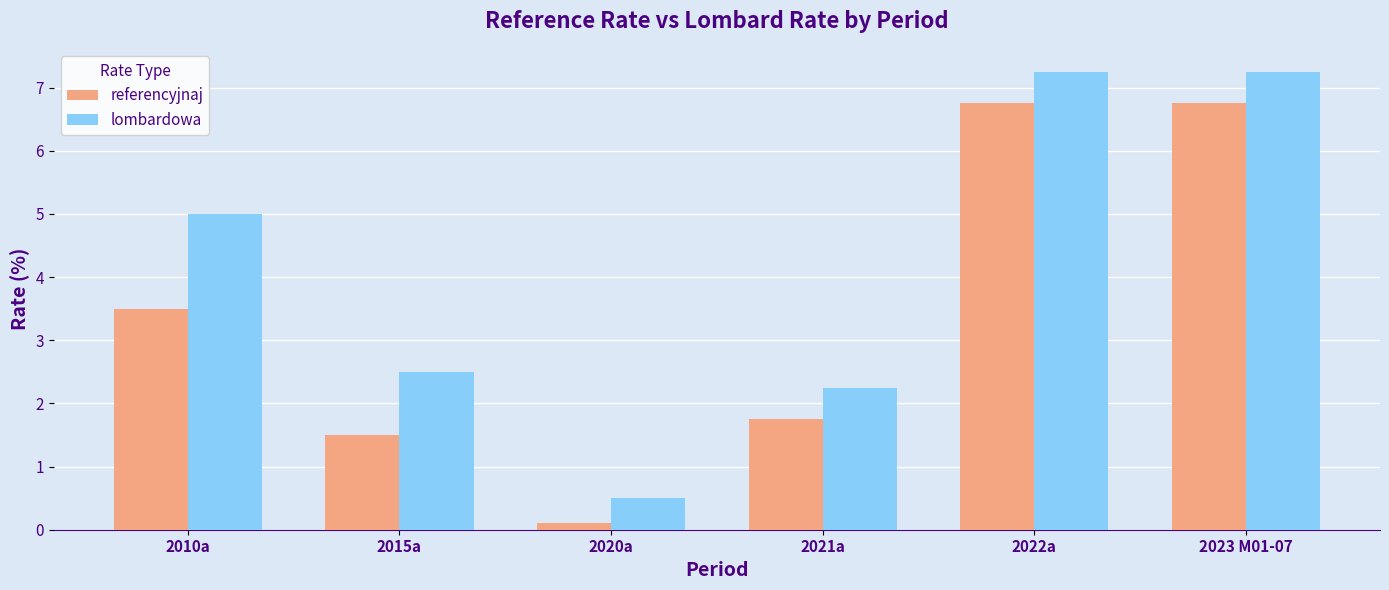

What is the average value of the referencyjnaj series?

3.4